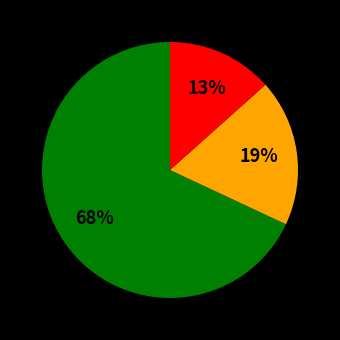

To the nearest percent, what is the average slice percentage?

33%